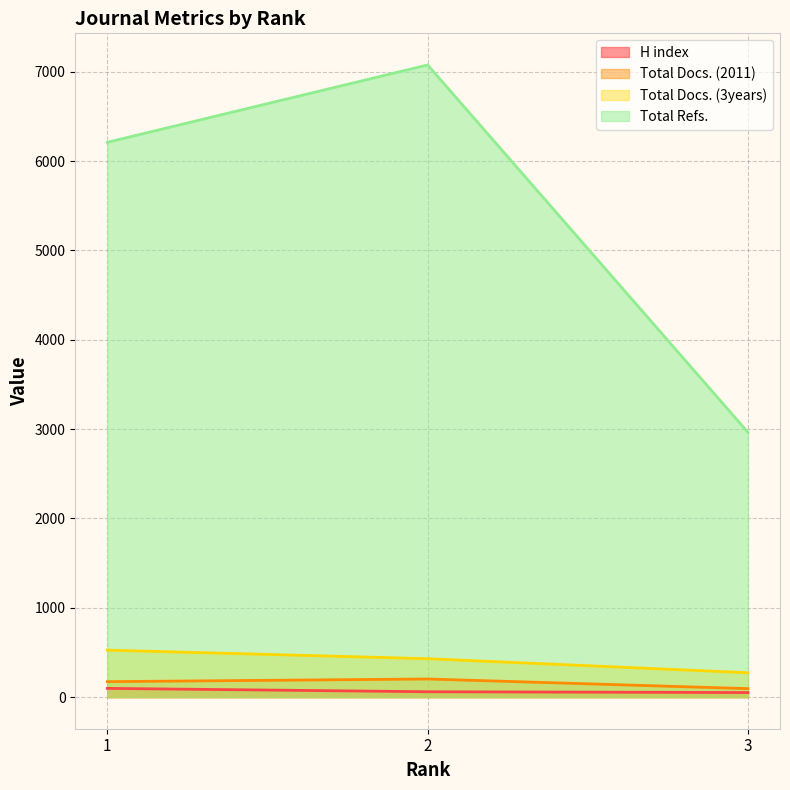

How many data points in Total Refs. are less than 6211?

1